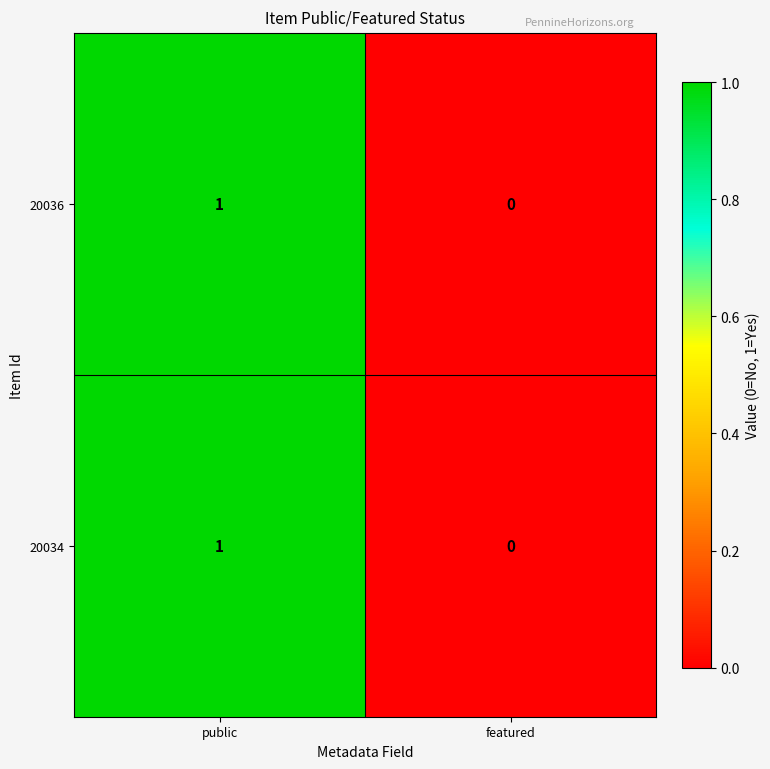

Where is 20034 nearest to the value 0?

featured